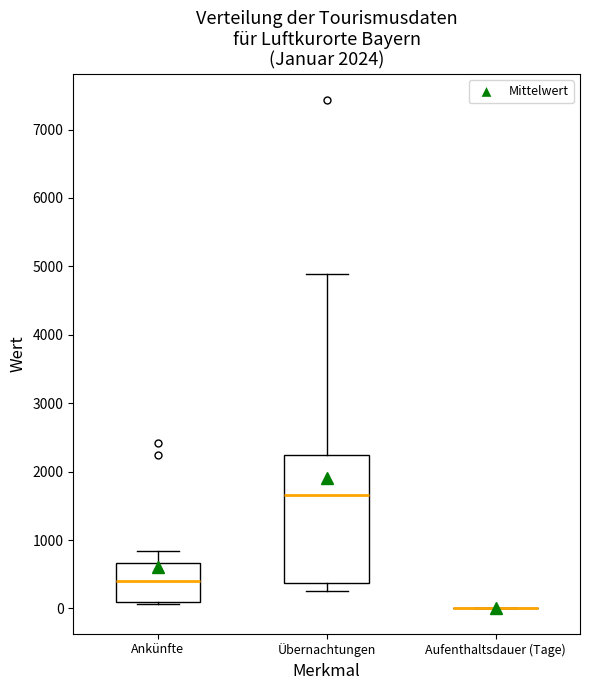

Reading left to right, transcribe this box plot: for each box, give where its median line is, the range the box spans, and where its two whiskers end, as read against the y-axis. The values are not printed on the chart, so give them approximately, as read against the axis.

Ankünfte: median 400, box 100 to 700, whiskers 100 (just below the box's lower edge) to 800
Übernachtungen: median 1700, box 400 to 2200, whiskers 300 to 4900
Aufenthaltsdauer (Tage): box collapsed to a line at 0, whiskers 0 to 0